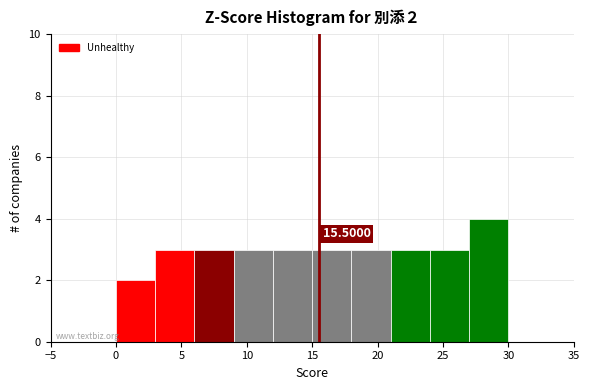

Over which range of the x-axis is the bar tallest?

27 to 30